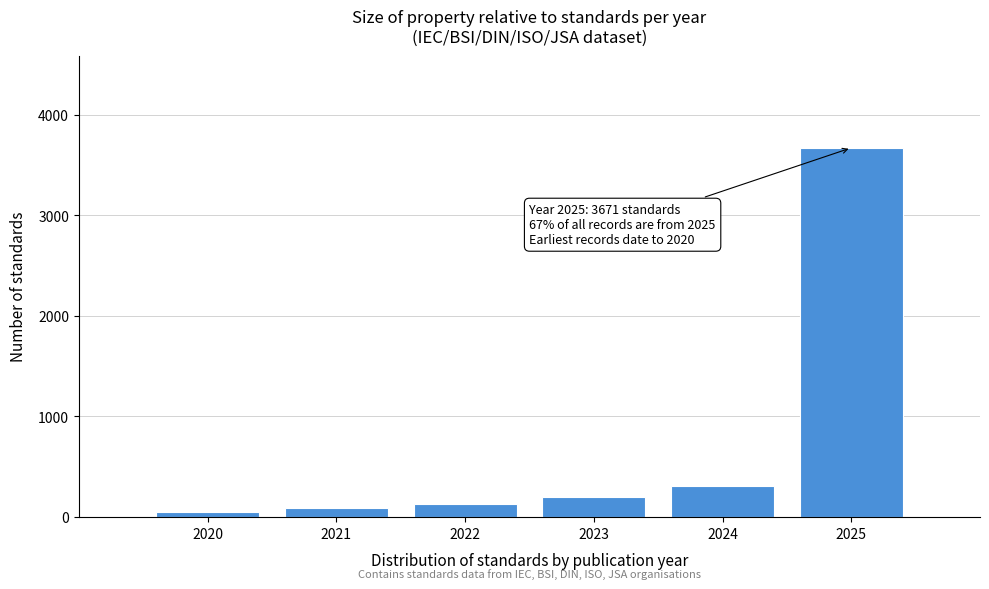

Reading left to right, what are all the values shown in this chart?

45	87	134	198	312	3671